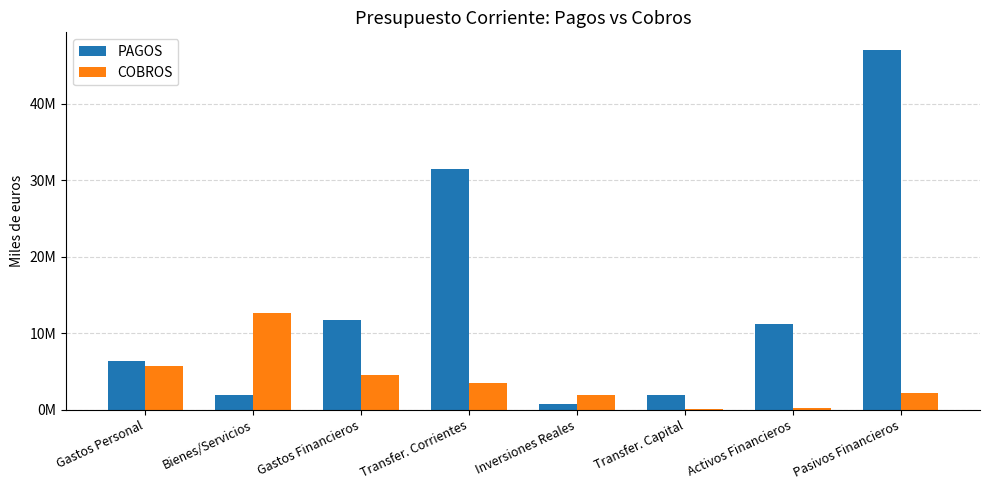

What are all the series names shown in the legend?

PAGOS, COBROS